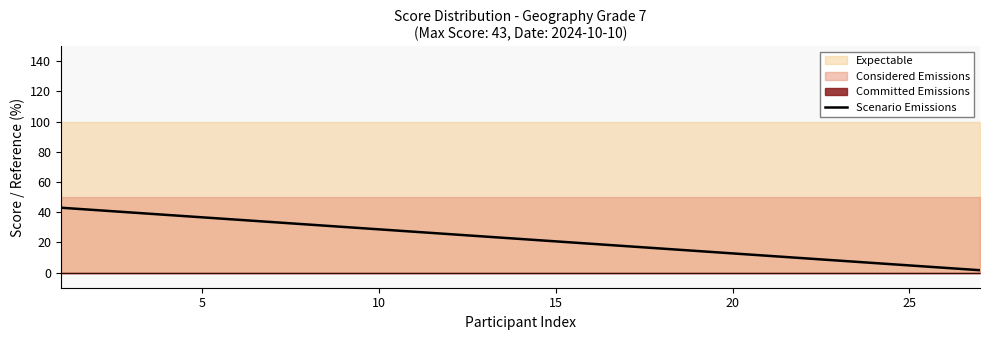

What is the difference between the maximum and second lowest values?

39.8